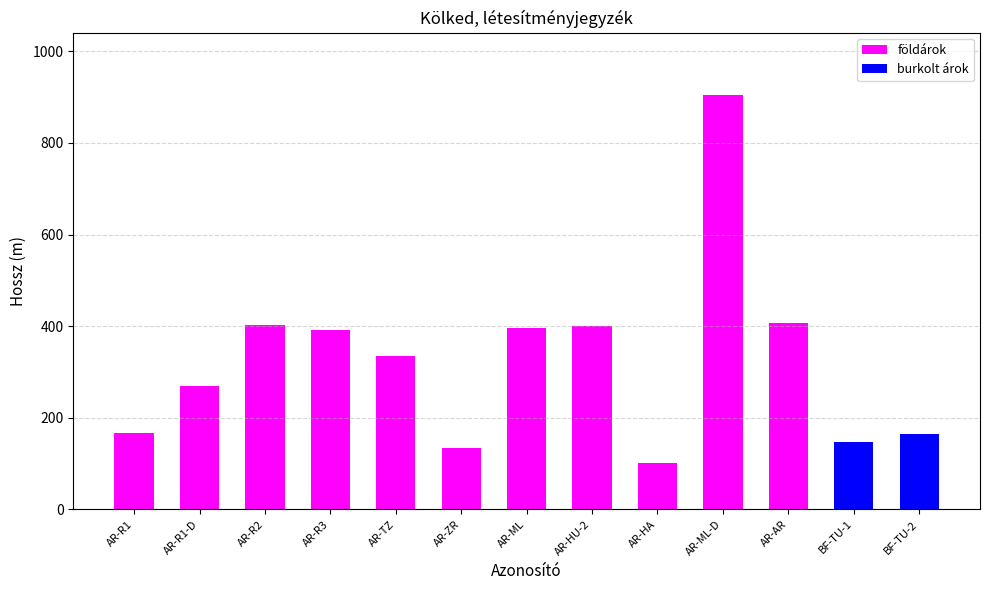

At which label does földárok reach its minimum?

AR-HA